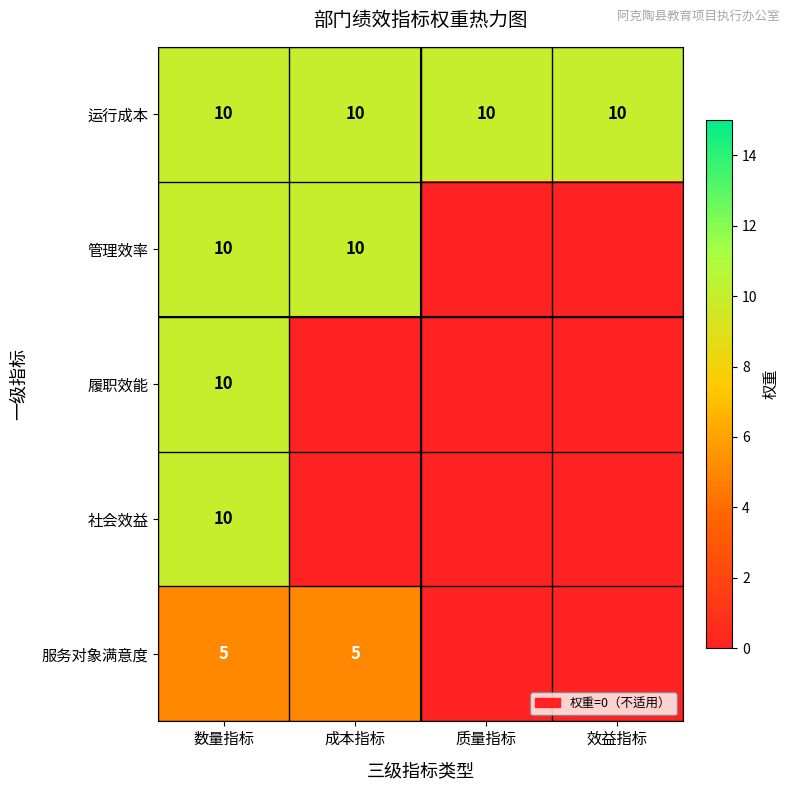

What is the average value of the 运行成本 series?

10